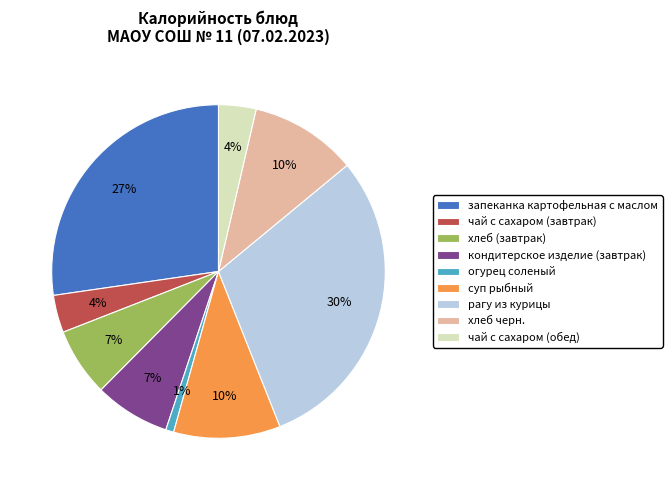

Is the sum of хлеб (завтрак) and хлеб черн. greater than half?

No